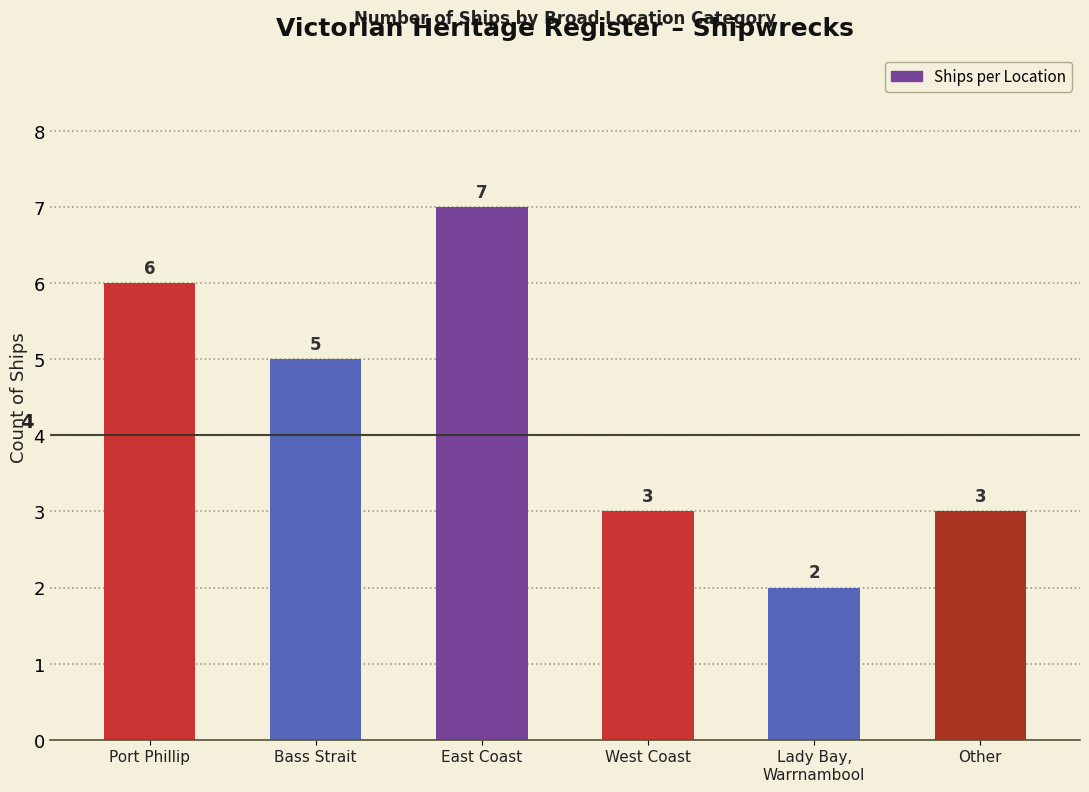

Where does the data first go above 5?

Port Phillip